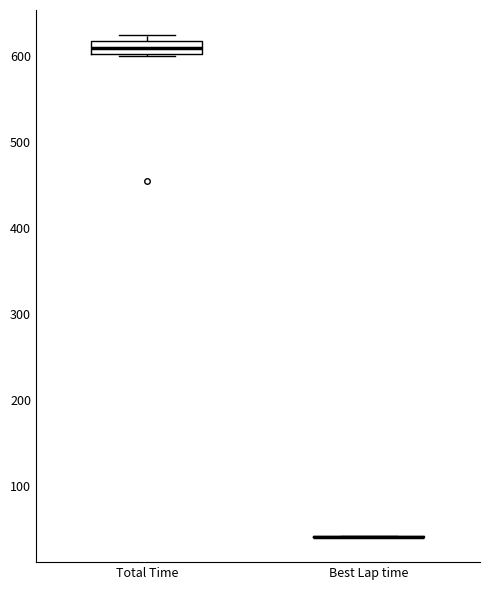

Which box is the tallest, from its lower edge to its upper edge?

Total Time